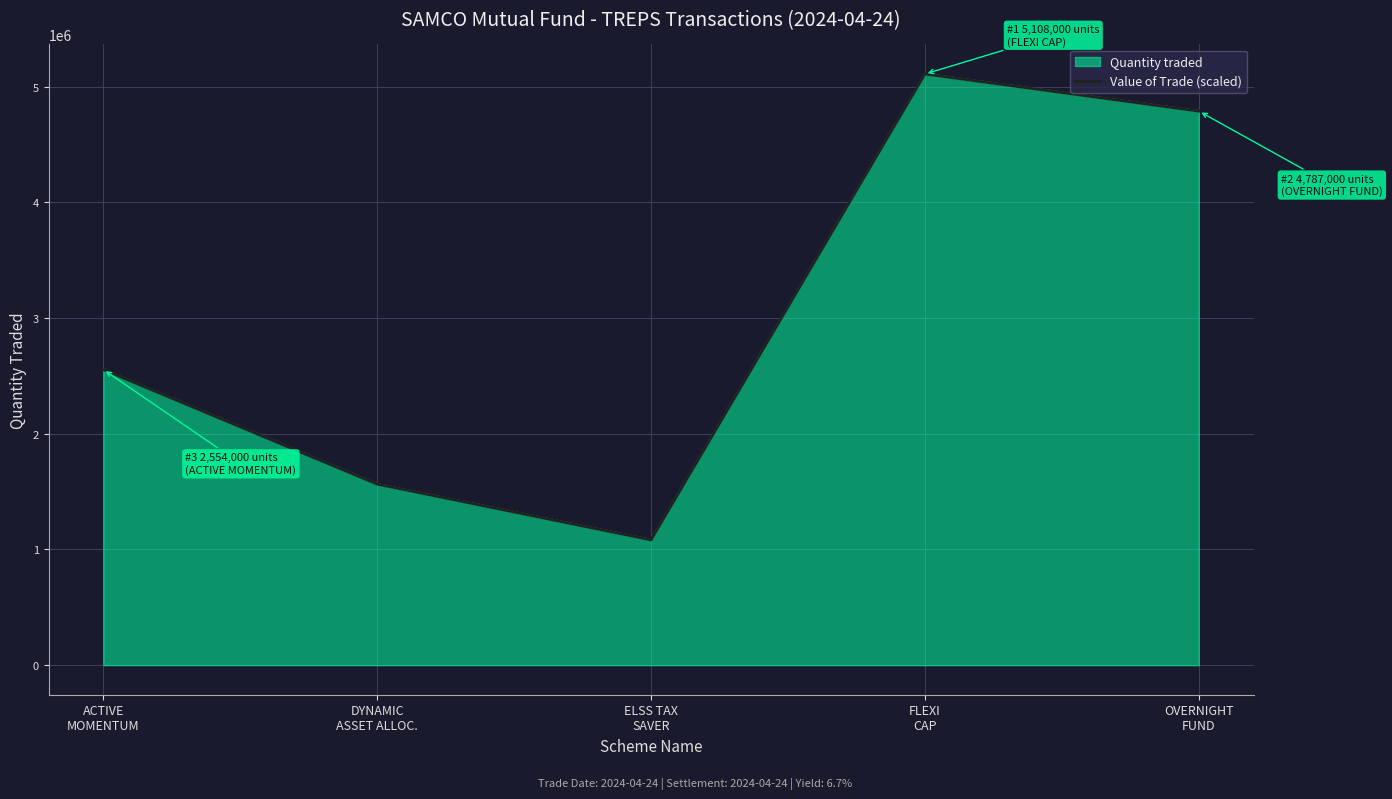

What is the greatest value displayed?

5108000.0